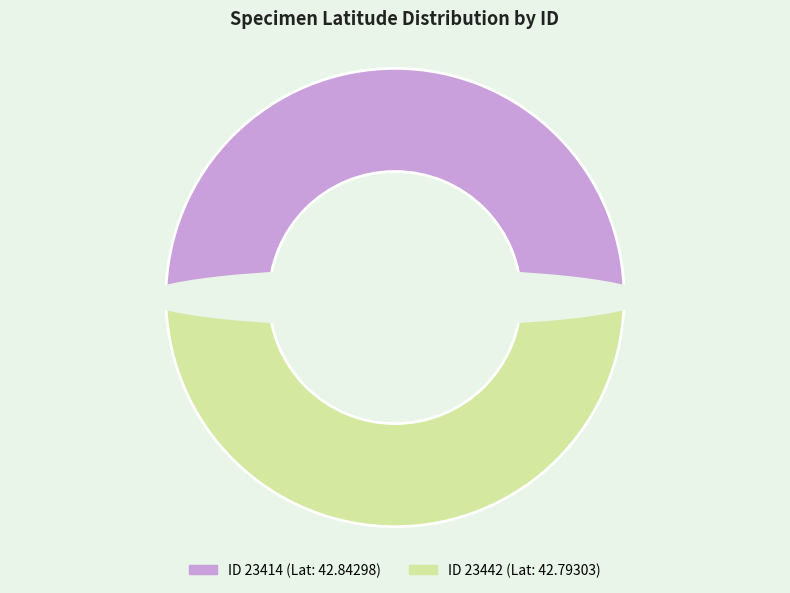

The 23442 slice represents 50% of the pie. True or false?

True